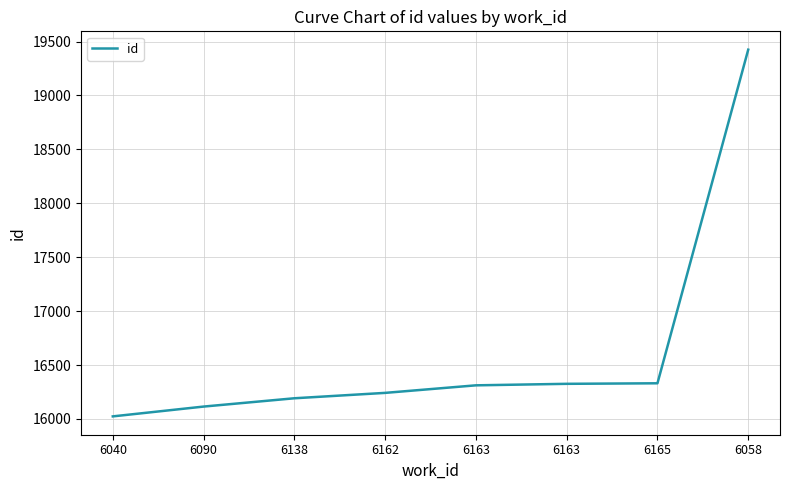

Does the chart display data point markers on the line(s)?

No